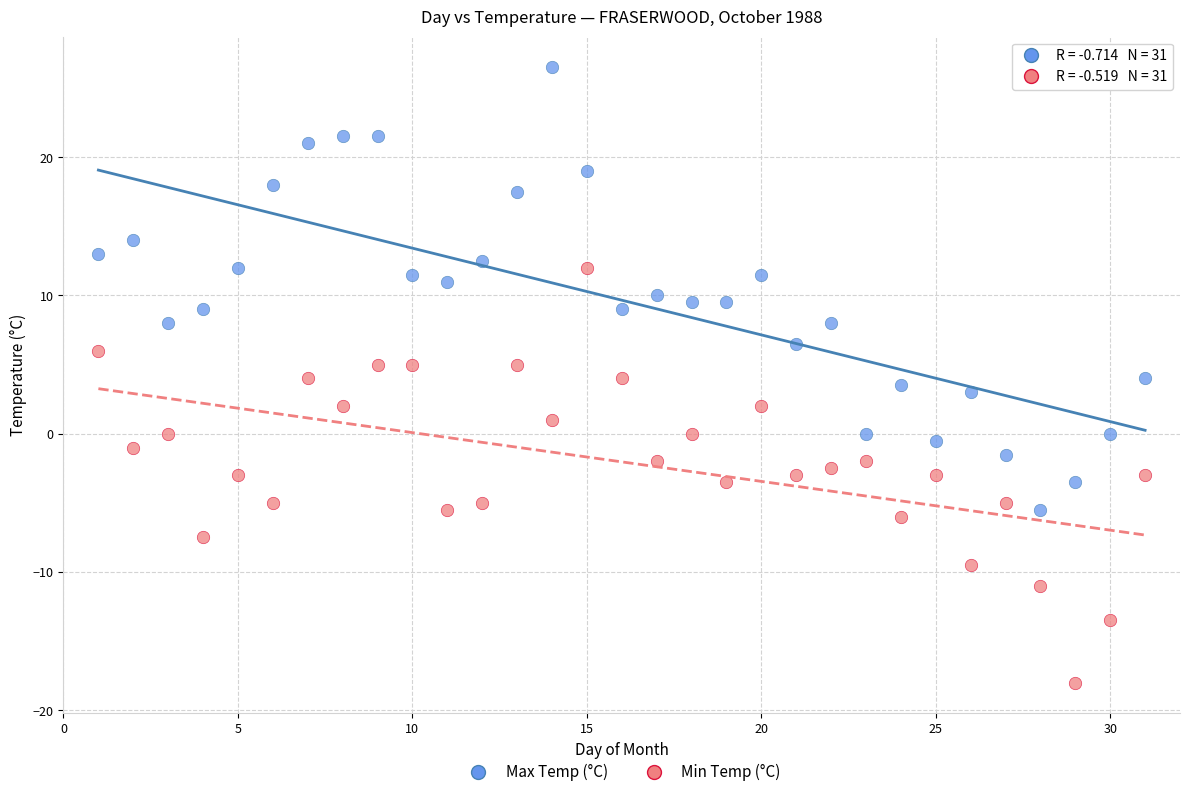

Across all data points, what is the range of X values (max minus min)?

30.0